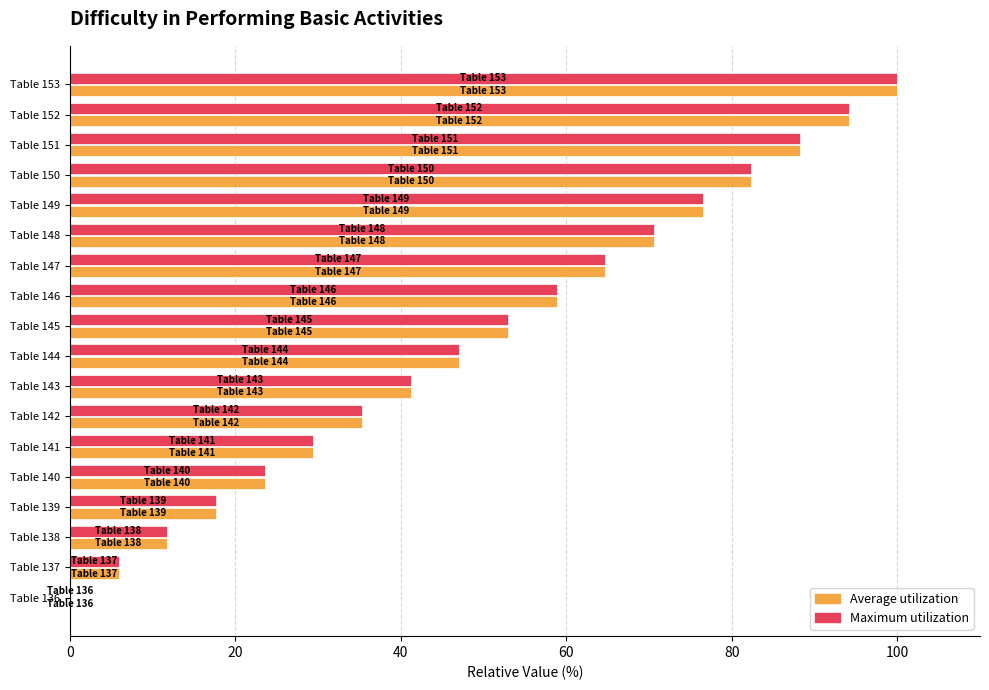

Count the number of data series in this chart.

2